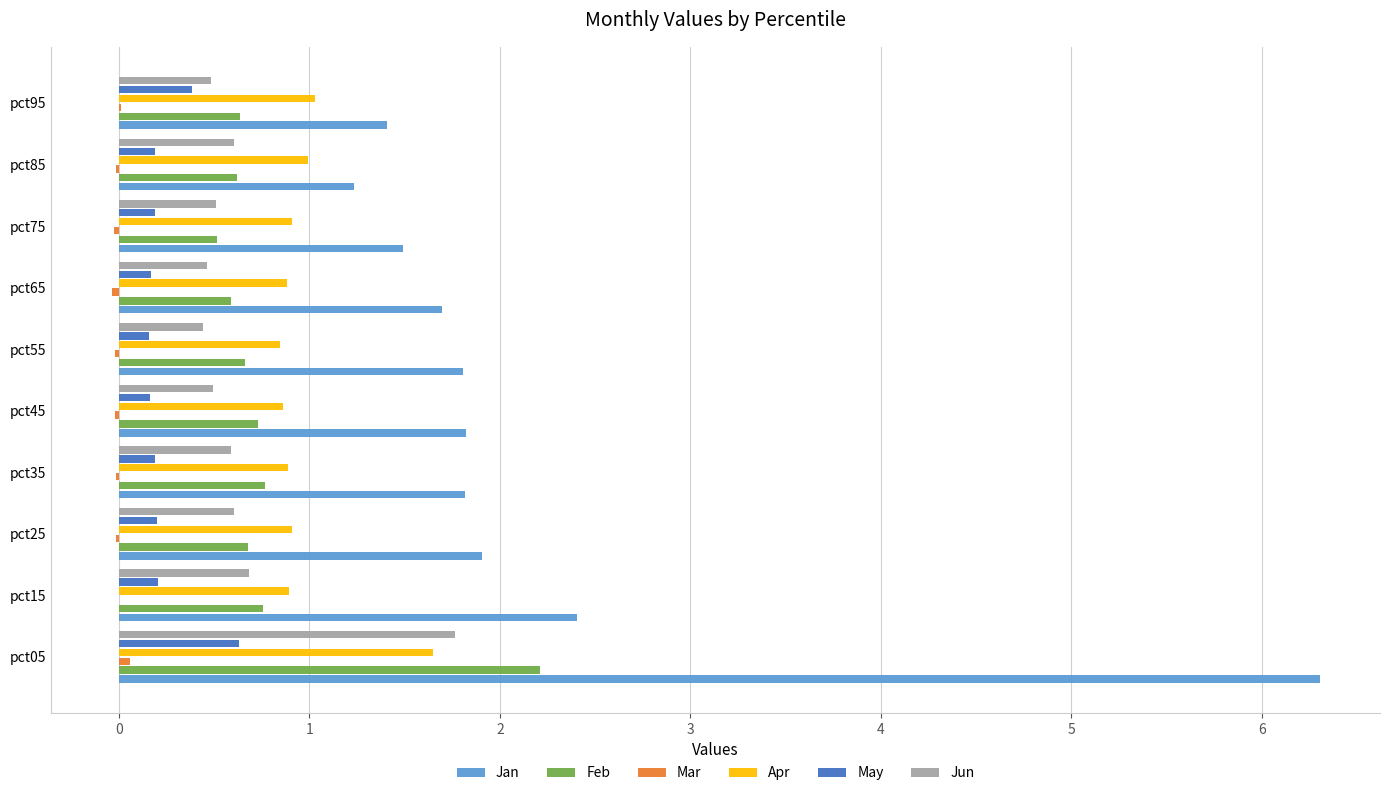

Which series has the widest spread of values?

Jan